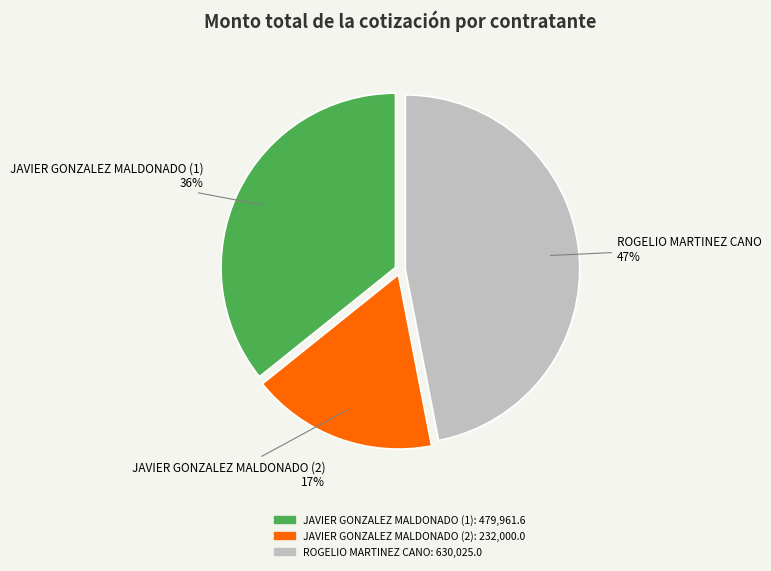

To the nearest percent, what is the combined percentage of JAVIER GONZALEZ MALDONADO (2) and JAVIER GONZALEZ MALDONADO (1)?

53%